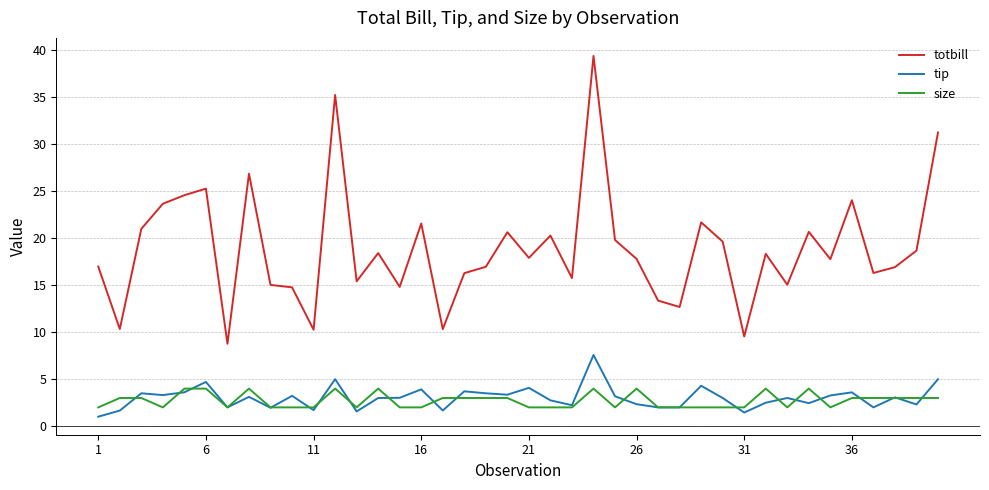

What is the sum of all size values?

109.0